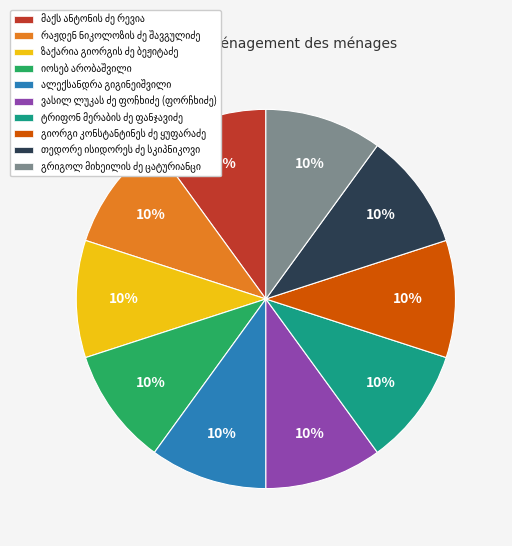

To the nearest percent, what is the average slice percentage?

10%